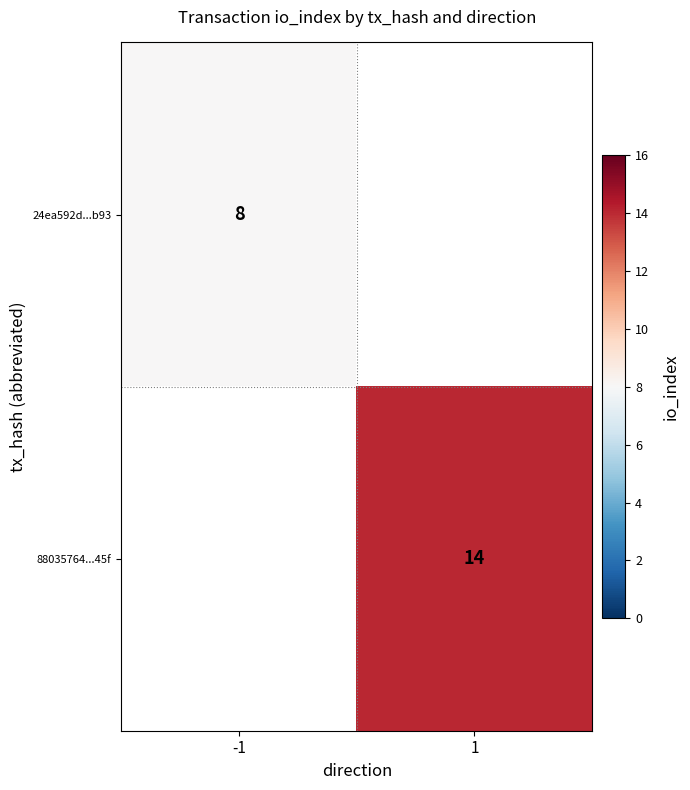

The 24ea592d...b93 series shows 8 at -1. True or false?

True